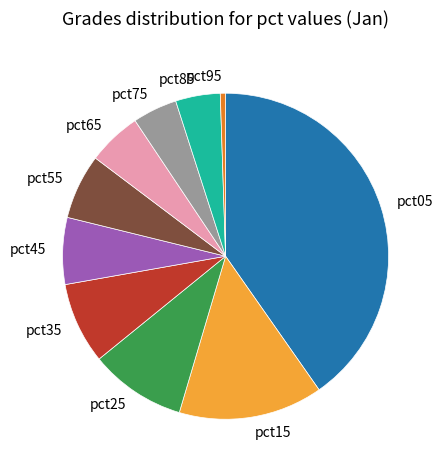

Does pct35 represent more than half of the total?

No